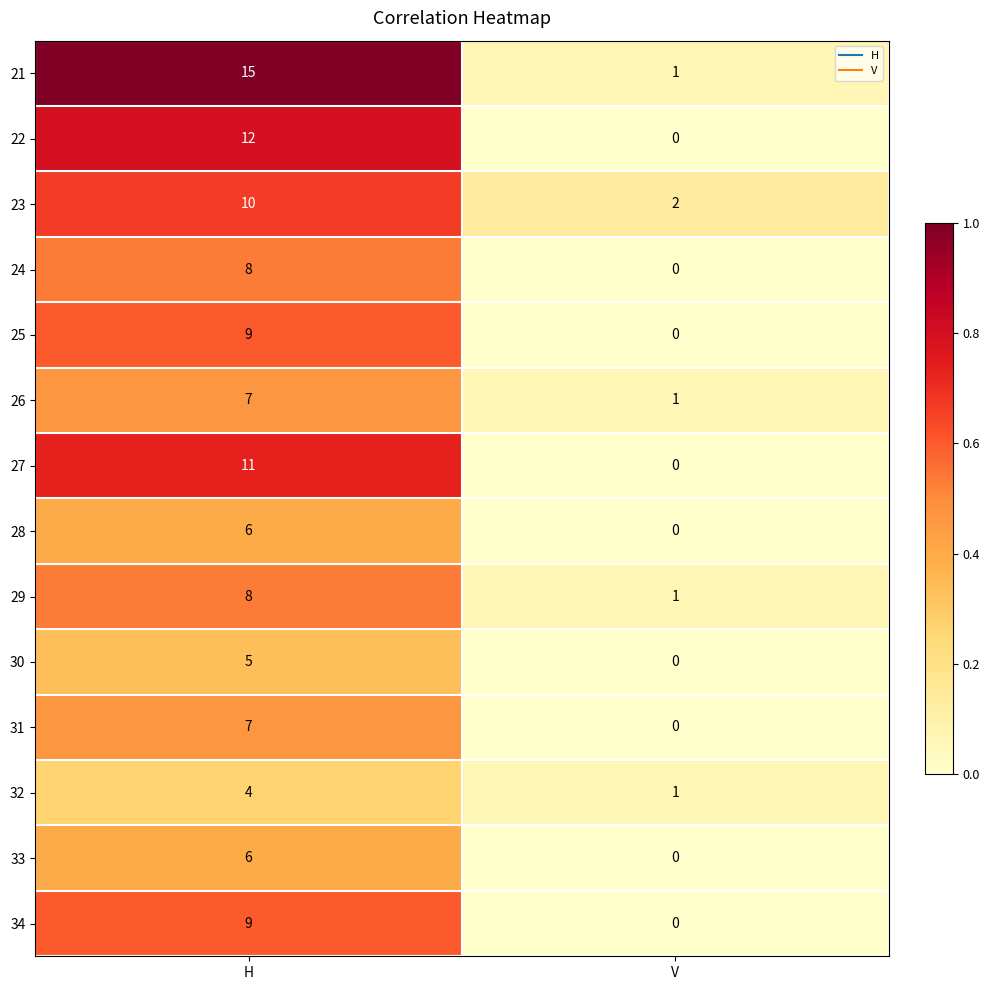

What is the sum of all 31 values?

7